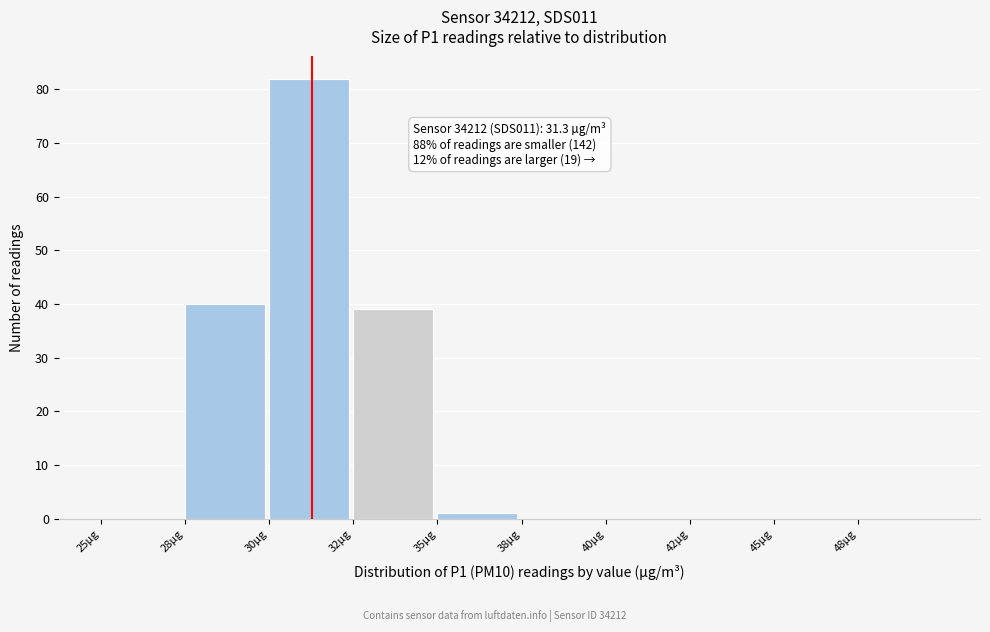

Reading left to right, what are all the values shown in this chart?

25µg=0	28µg=40	30µg=82	32µg=39	35µg=1	38µg=0	40µg=0	42µg=0	45µg=0	48µg=0